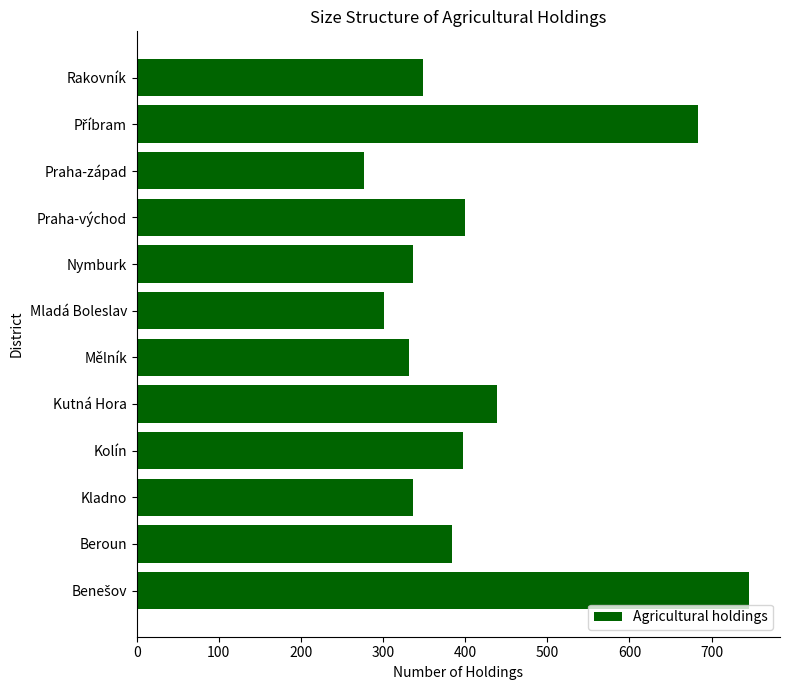

What is the change in value from Kolín to Praha-západ?

-120